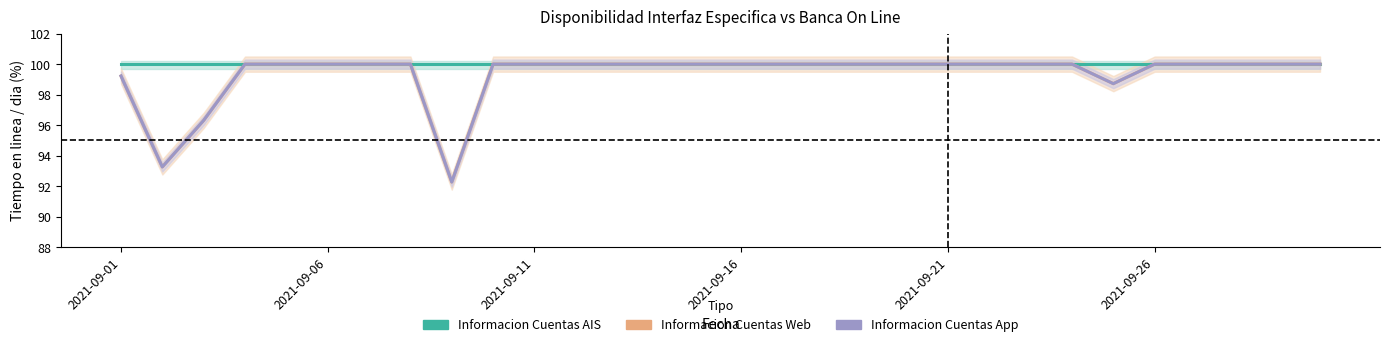

What is the total value across all series at 2021-09-16?

300.0